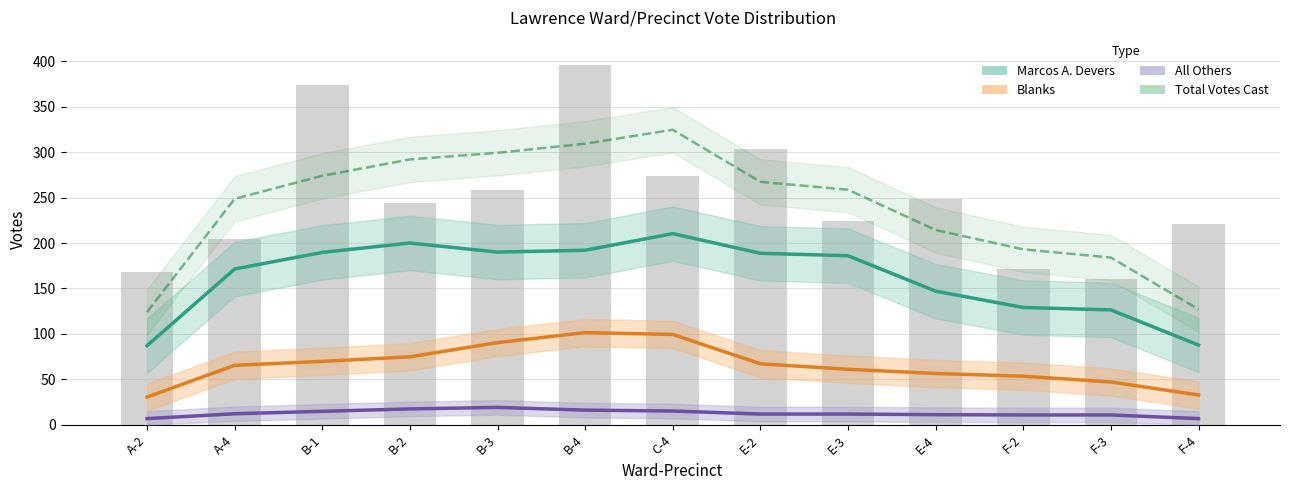

What position from the left is E-4?

10